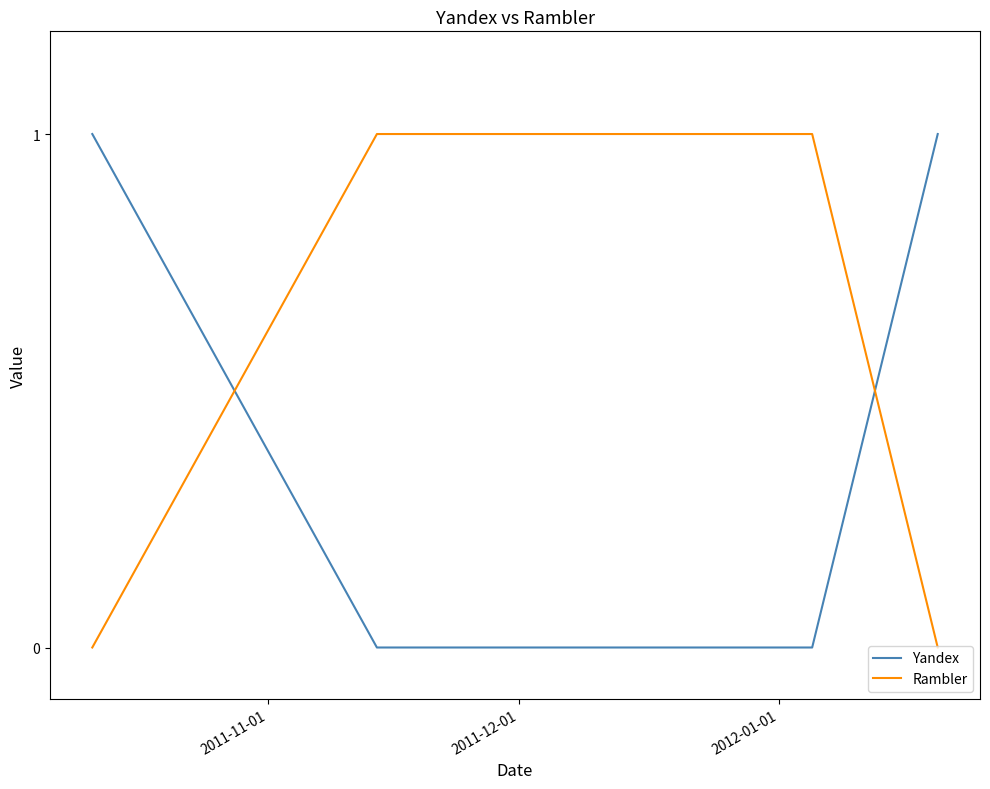

True or false: Rambler has more than 2 points higher than both neighbors.

False